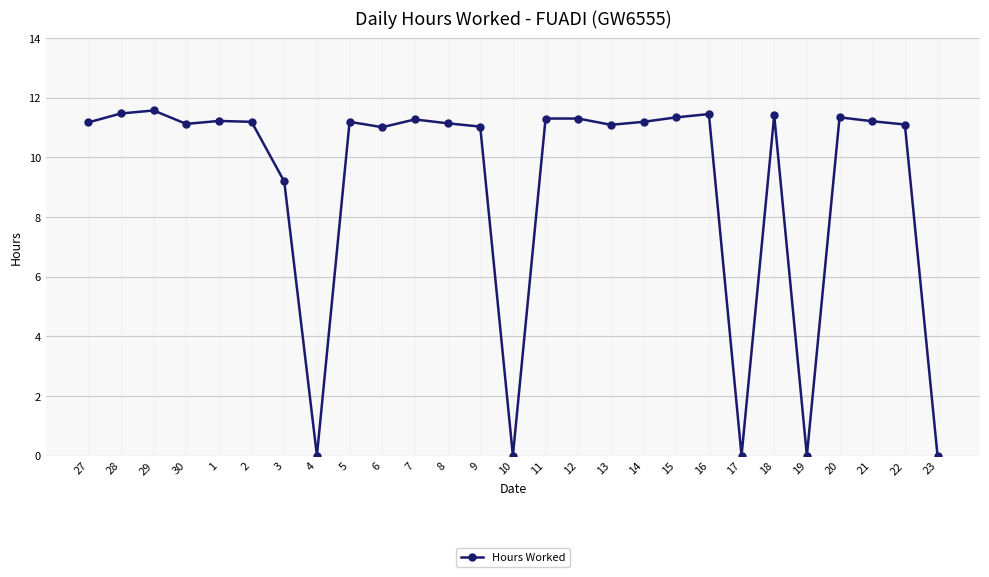

True or false: the data has more than 1 interior local peaks.

True